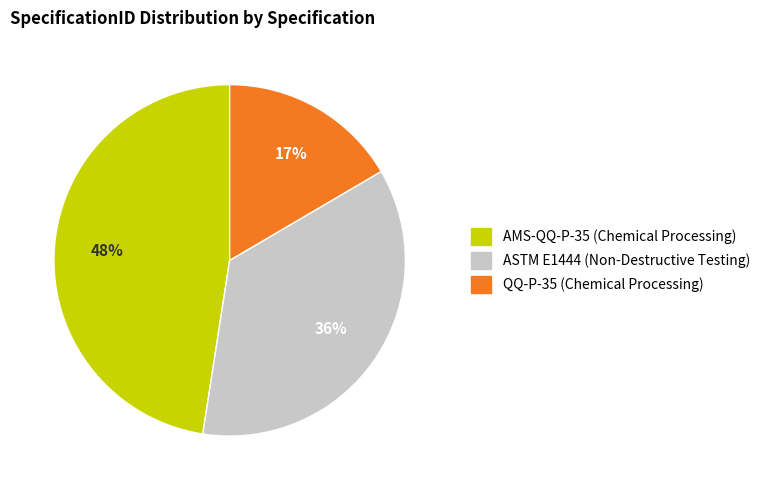

Between AMS-QQ-P-35 (Chemical Processing) and QQ-P-35 (Chemical Processing), which is larger?

AMS-QQ-P-35 (Chemical Processing)